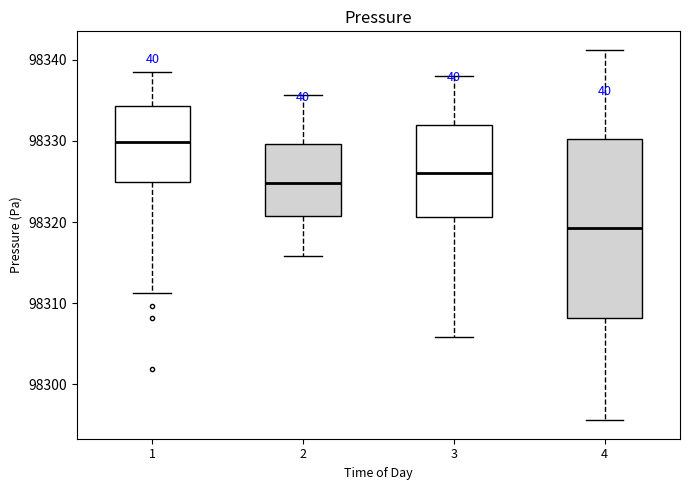

Where is the lower edge of the box at x = 1 on the y-axis? The values are not printed on the chart, so give them approximately, as read against the axis.

98325